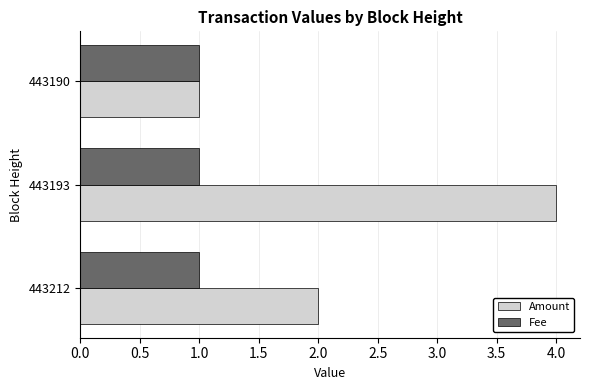

Which series has the largest range (max minus min)?

Amount